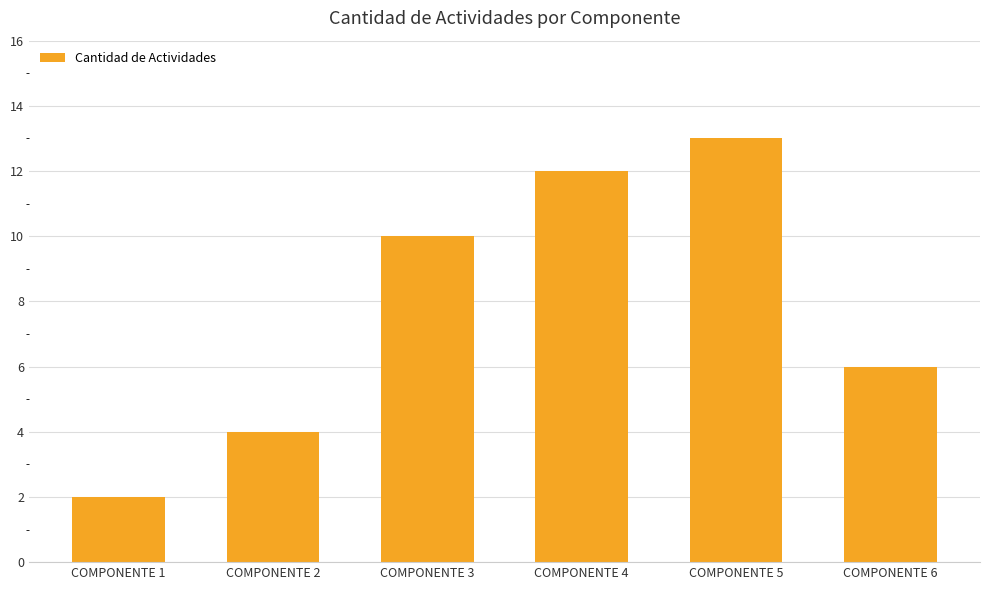

What is the sum of all values?

47